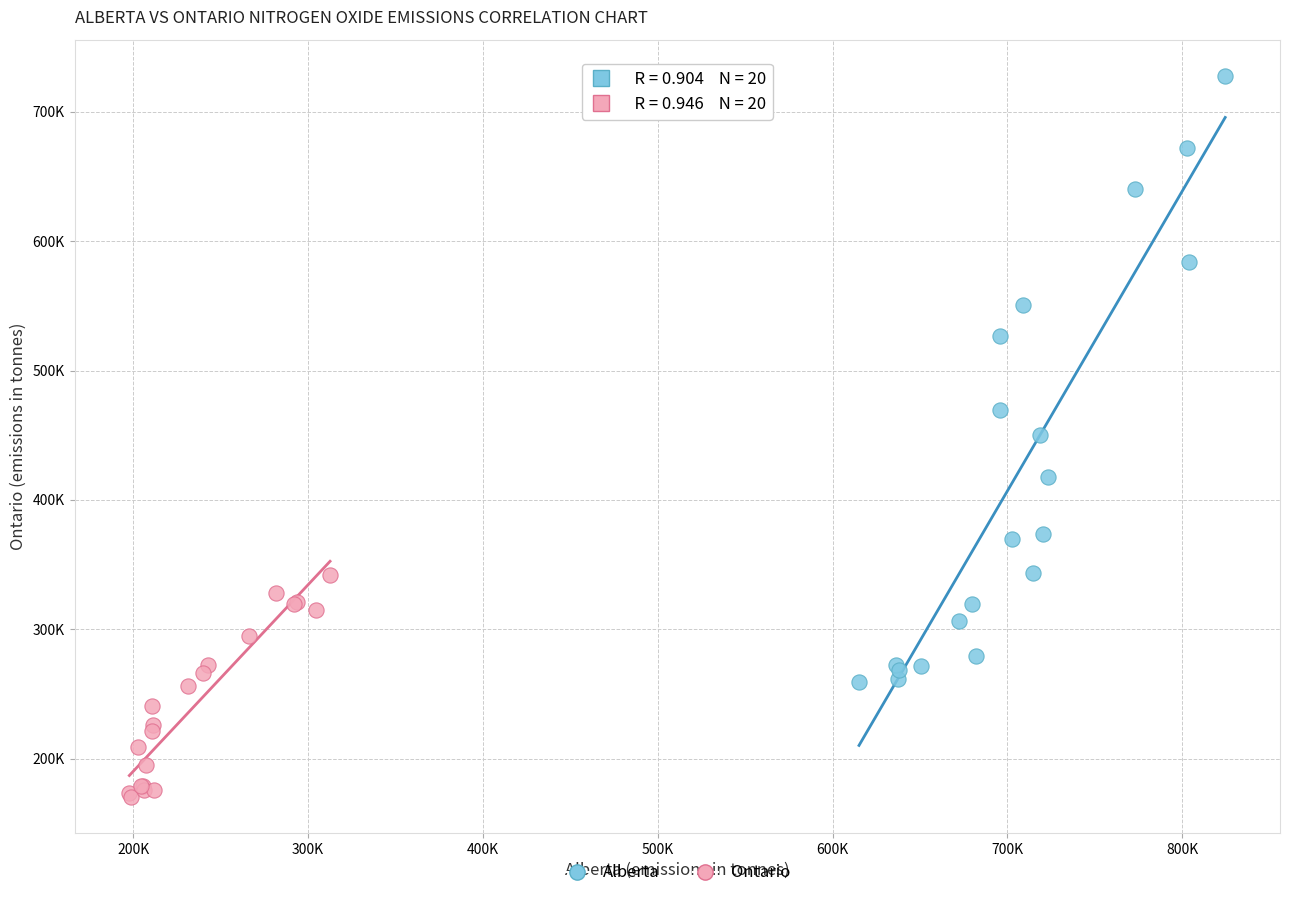

Which series contains the highest Y value?

Alberta